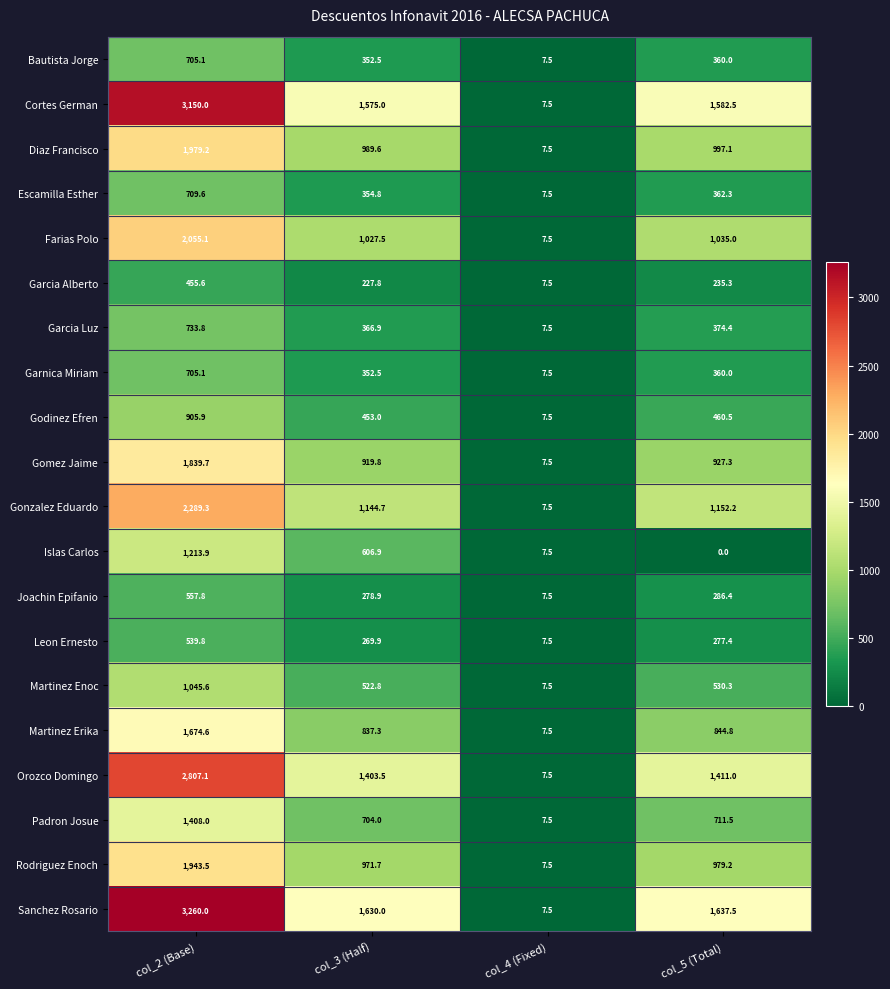

At which label does Sanchez Rosario reach its minimum?

col_4 (Fixed)